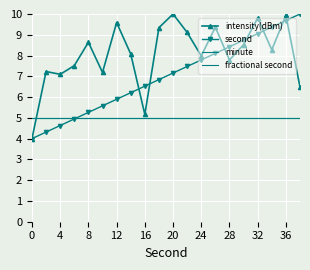

Reading left to right, list all the values displayed in this chart.

intensity(dBm): 4.0	7.2	7.1	7.5	8.6	7.2	9.6	8.1	5.2	9.3	10.0	9.1	8.0	9.4	7.8	8.5	9.8	8.3	9.9	6.5
second: 4.0	4.3	4.6	4.9	5.3	5.6	5.9	6.2	6.5	6.8	7.2	7.5	7.8	8.1	8.4	8.7	9.1	9.4	9.7	10.0
minute: 5.0	5.0	5.0	5.0	5.0	5.0	5.0	5.0	5.0	5.0	5.0	5.0	5.0	5.0	5.0	5.0	5.0	5.0	5.0	5.0
fractional second: 5.0	5.0	5.0	5.0	5.0	5.0	5.0	5.0	5.0	5.0	5.0	5.0	5.0	5.0	5.0	5.0	5.0	5.0	5.0	5.0